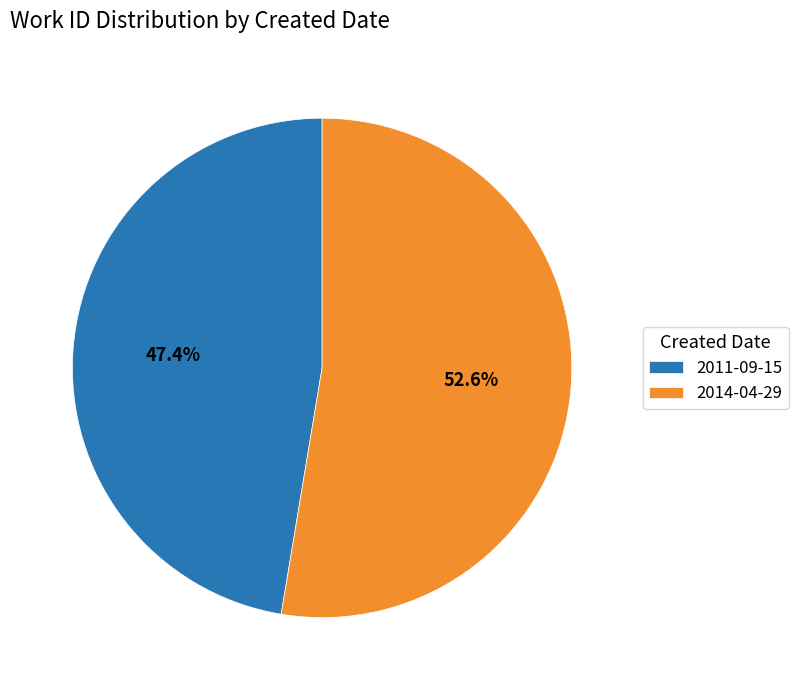

Rank the categories by value from lowest to highest.

2011-09-15, 2014-04-29